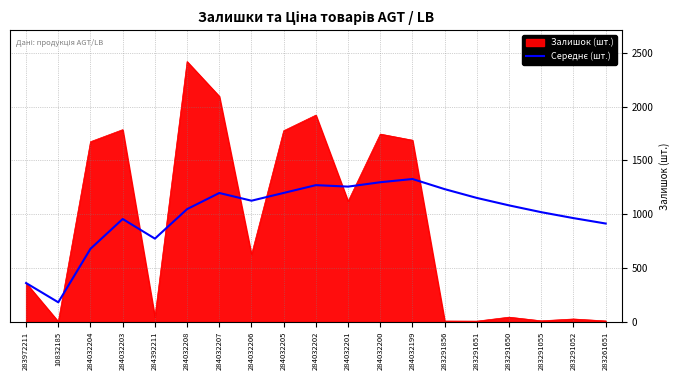

What is the smallest value displayed?

2.0